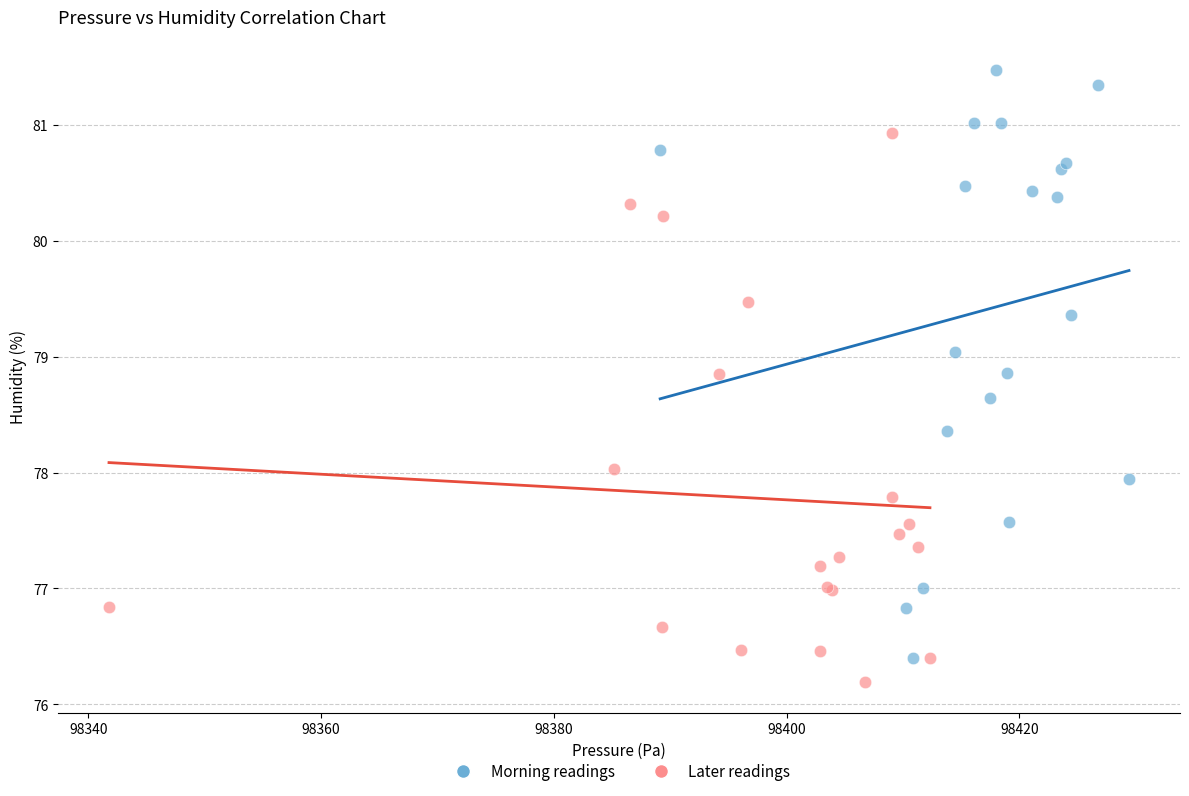

Which series contains the highest Y value?

Morning readings